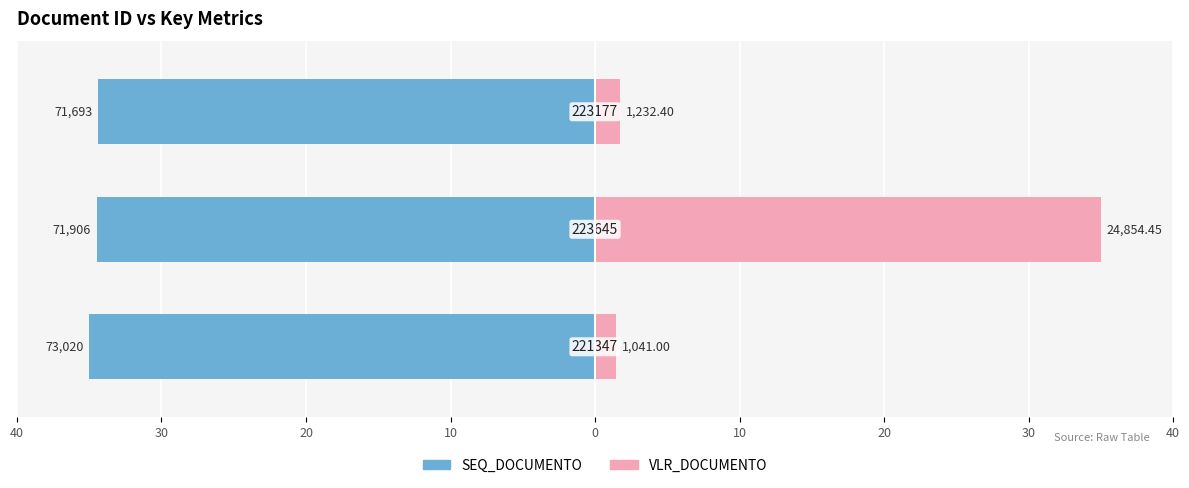

List the series in order of their peak value, lowest first.

SEQ_DOCUMENTO, VLR_DOCUMENTO